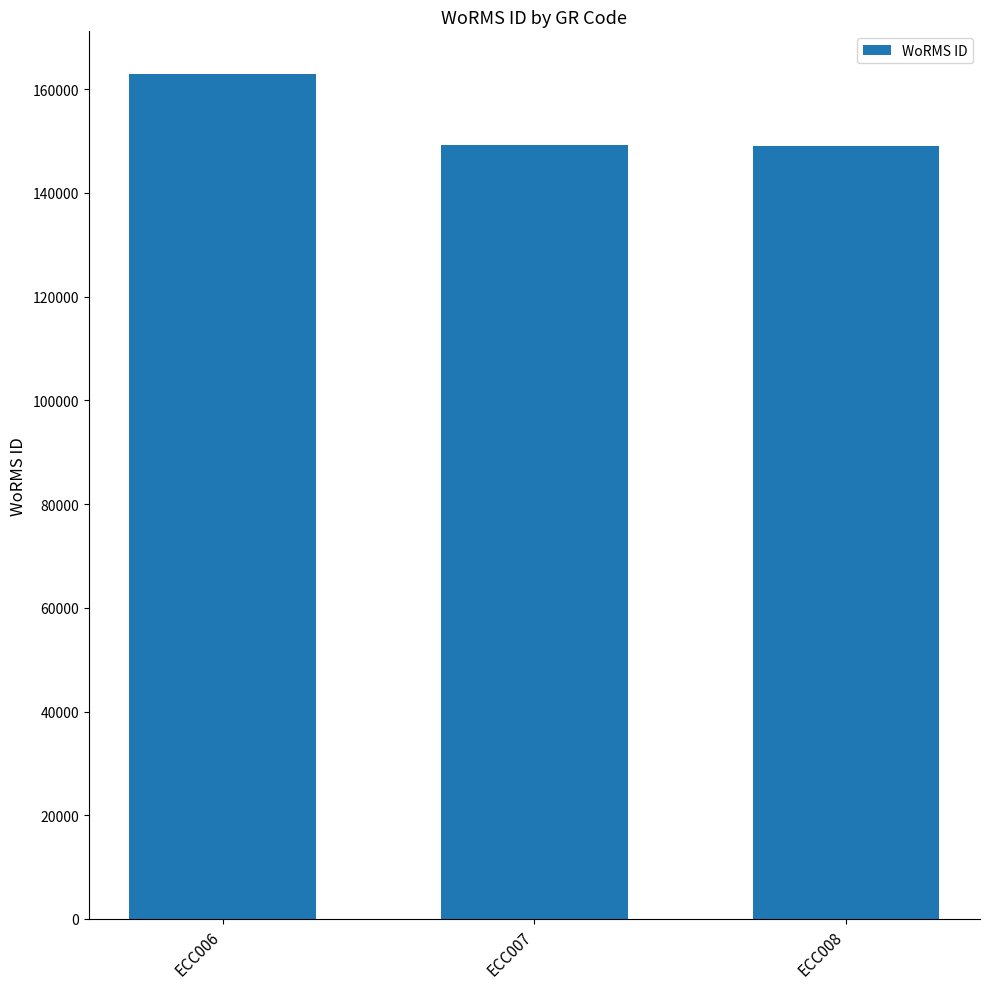

What is the approximate value at ECC008?

148985